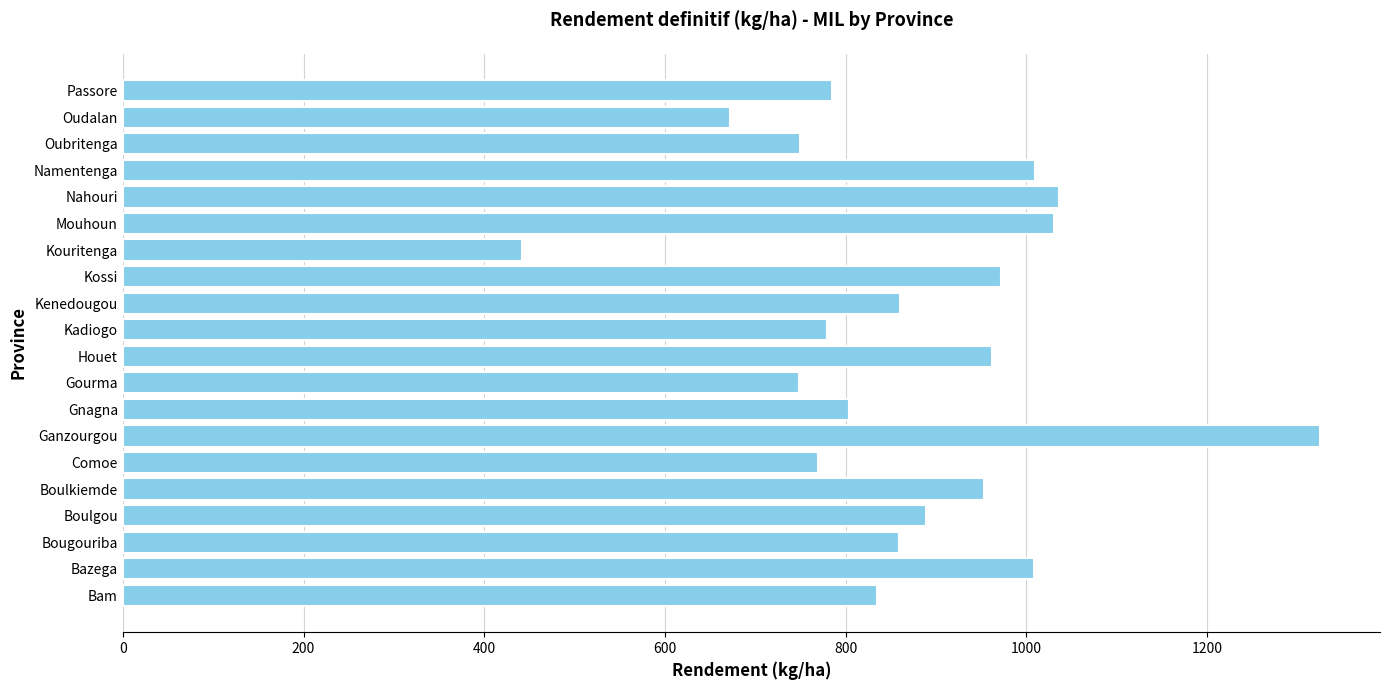

Which has a higher value, Kouritenga or Kadiogo?

Kadiogo